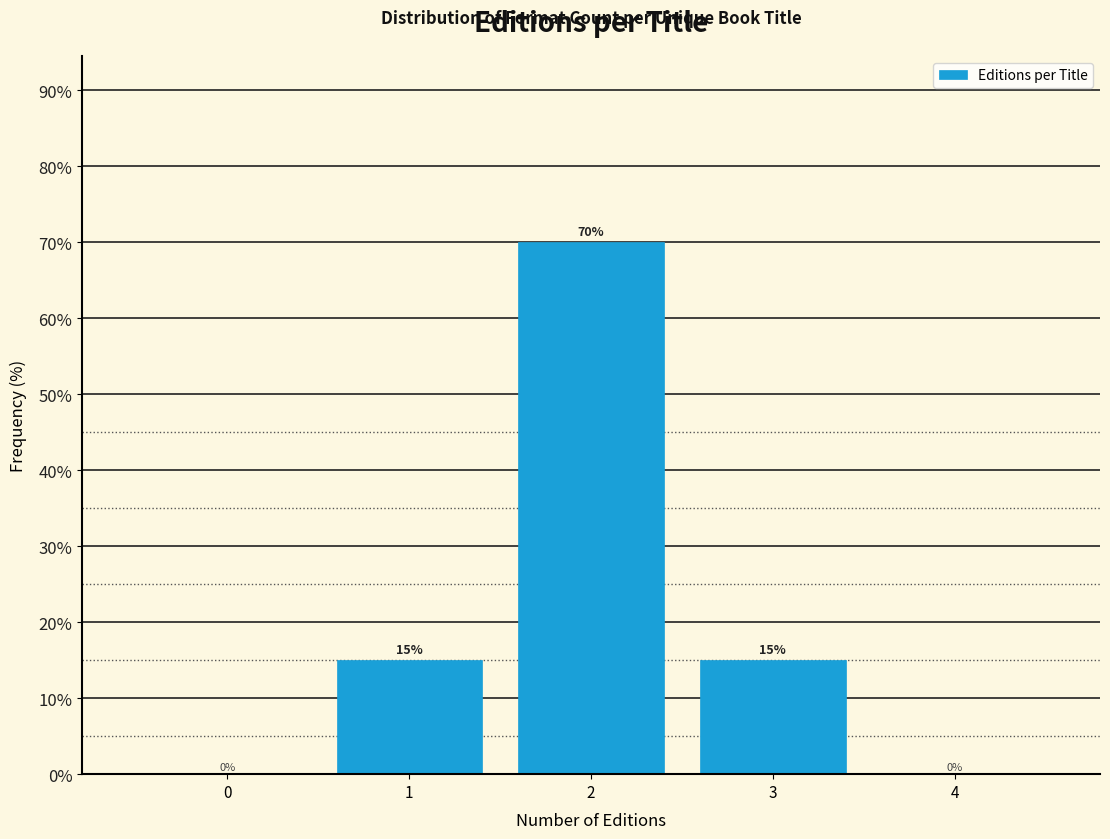

Reading left to right, transcribe all the data shown in this chart.

0=0	1=15	2=70	3=15	4=0